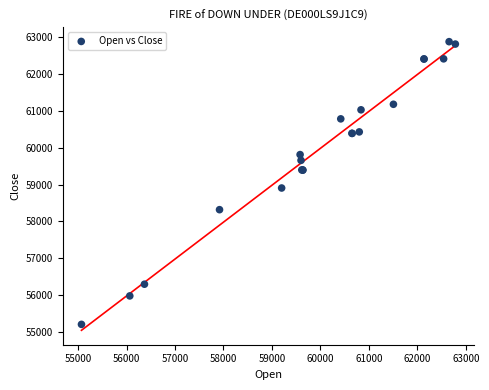

What Y value in the scatter plot is closest to 59041?

58906